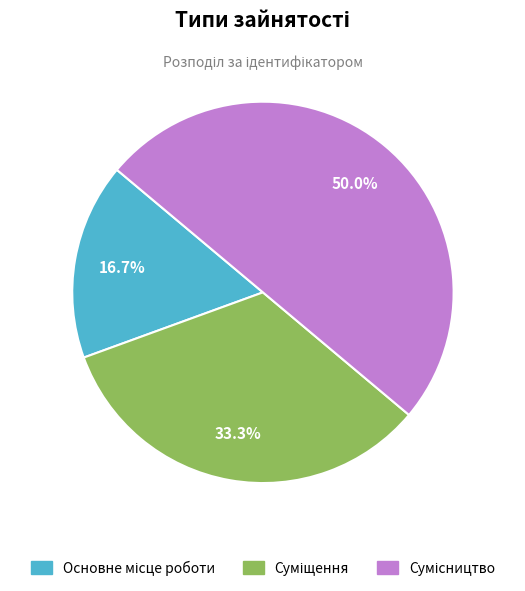

What percentage is the Суміщення slice, to the nearest percent?

33%